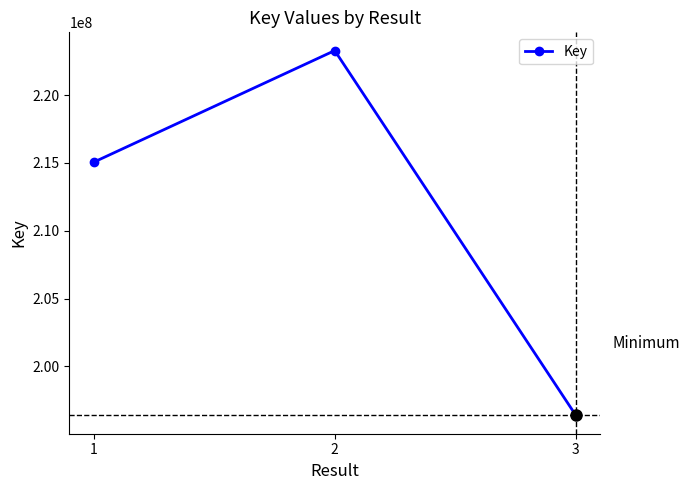

Does the chart have visible grid lines?

No